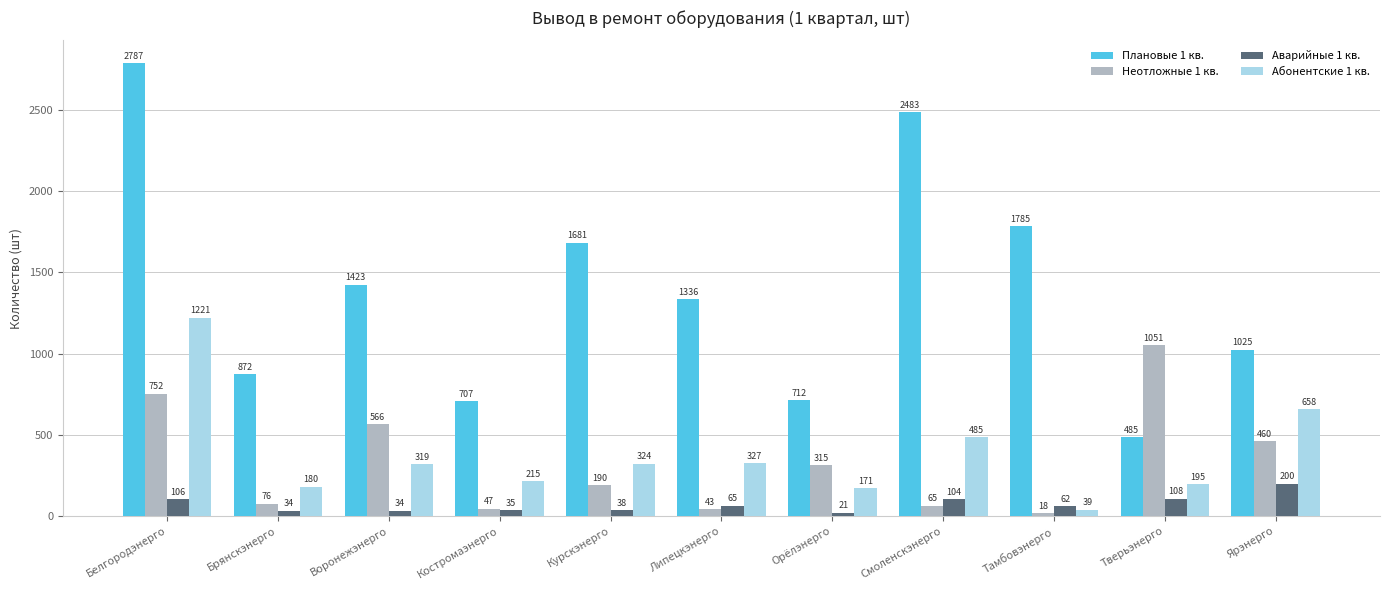

What is the total value across all series at Смоленскэнерго?

3137